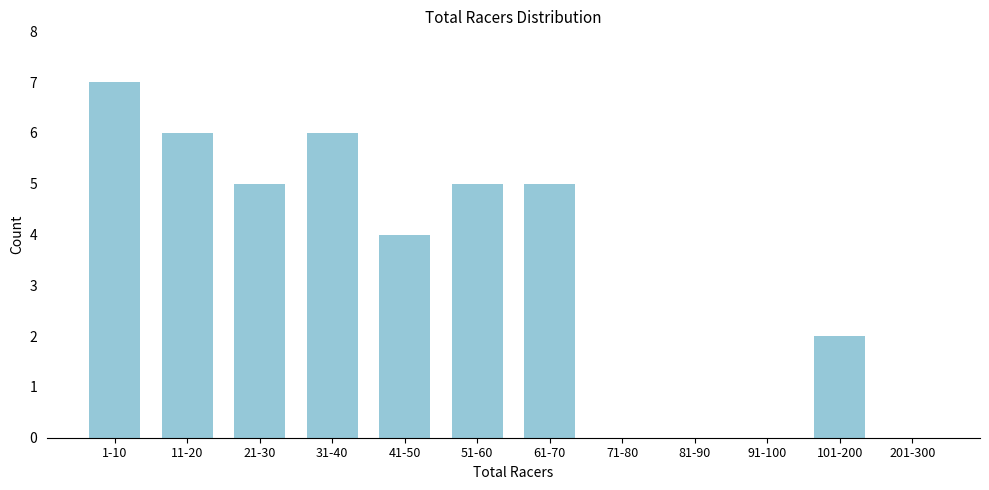

Reading right to left, extract all data points from this chart.

201-300=0	101-200=2	91-100=0	81-90=0	71-80=0	61-70=5	51-60=5	41-50=4	31-40=6	21-30=5	11-20=6	1-10=7